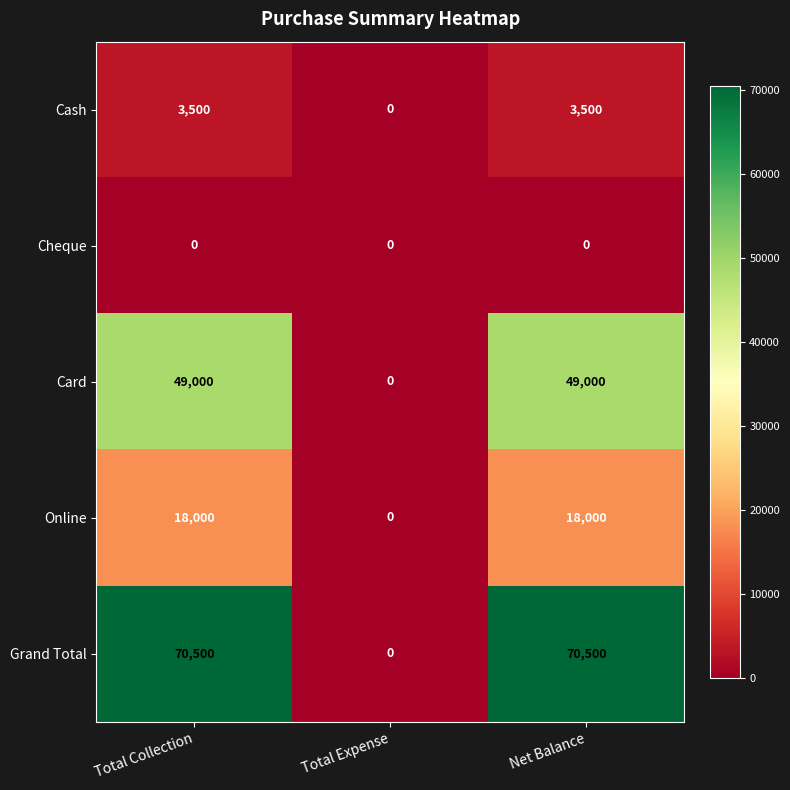

What is the highest value of the Grand Total series?

70500